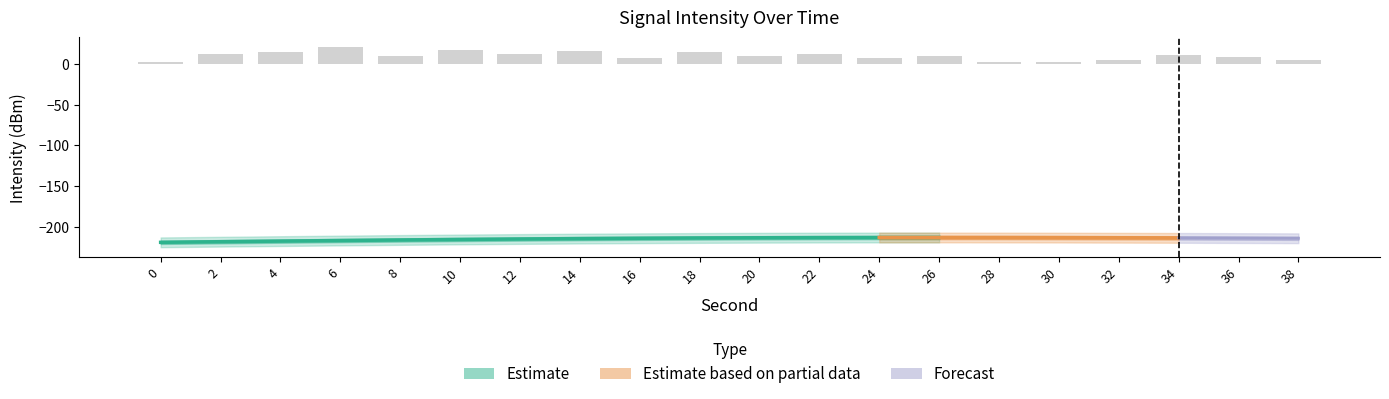

The value of intensity at 0 is -95.6. True or false?

False